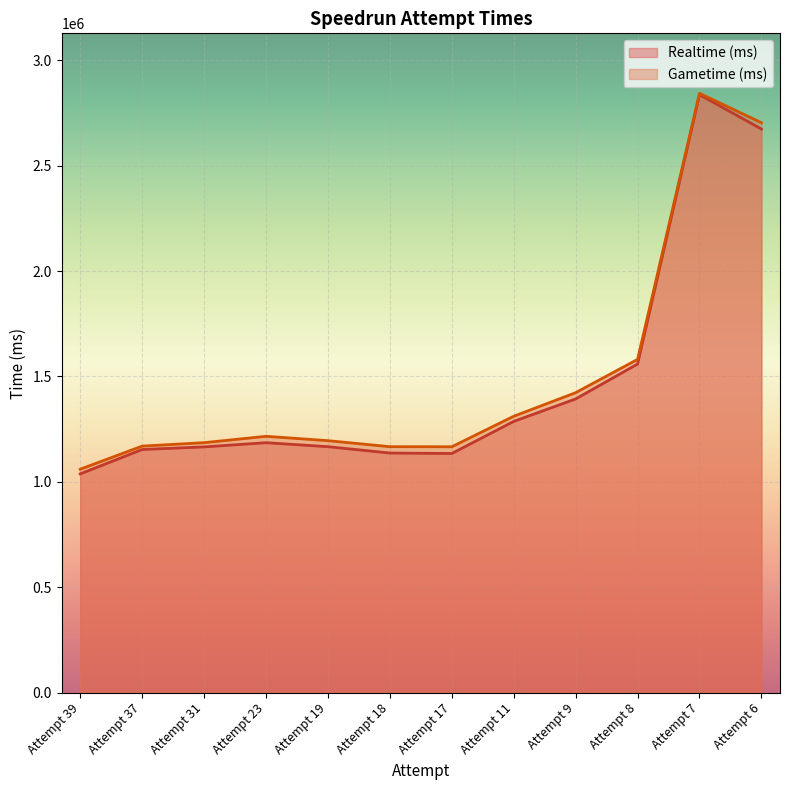

Rank the series by their maximum value, from highest to lowest.

Gametime (ms), Realtime (ms)